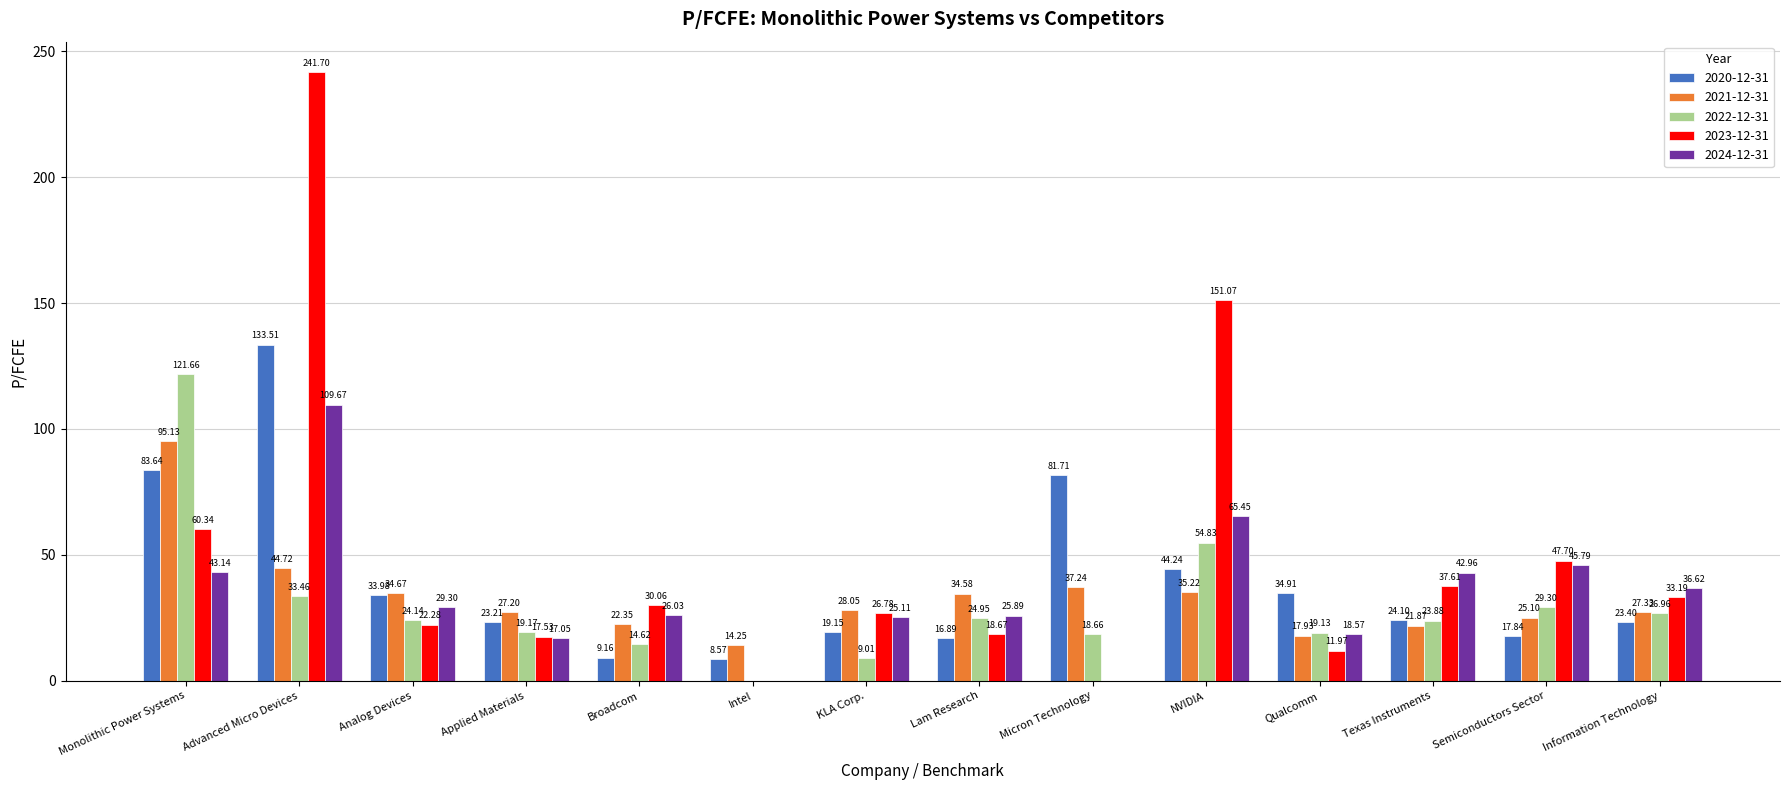

Which series changed the most between Analog Devices and Qualcomm?

2021-12-31